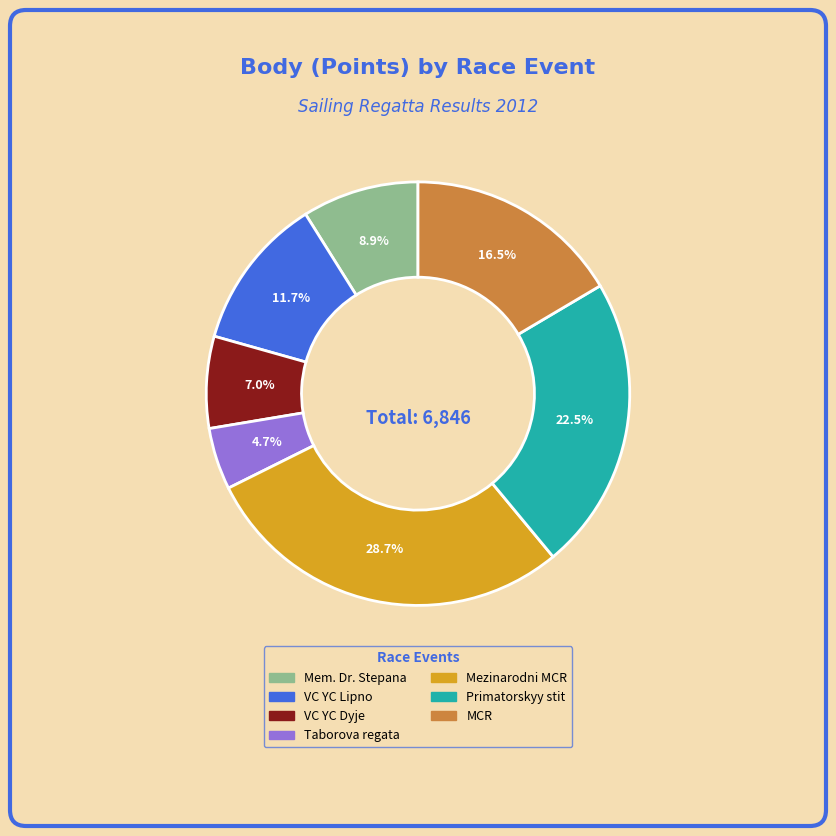

Is there a majority slice in this chart?

No